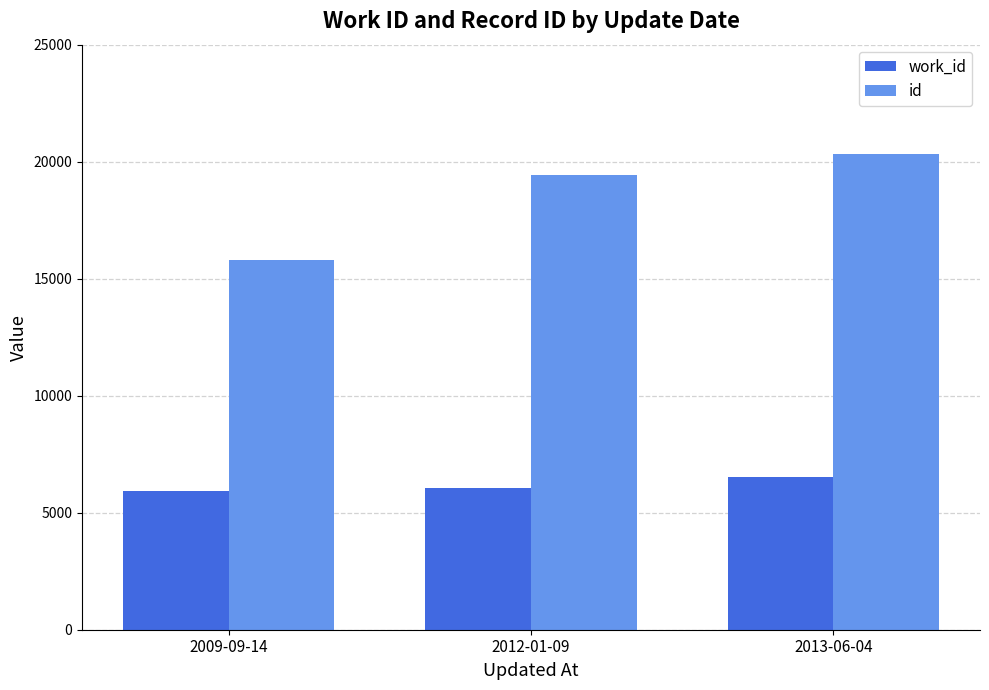

How many data points in work_id are less than 6050?

1